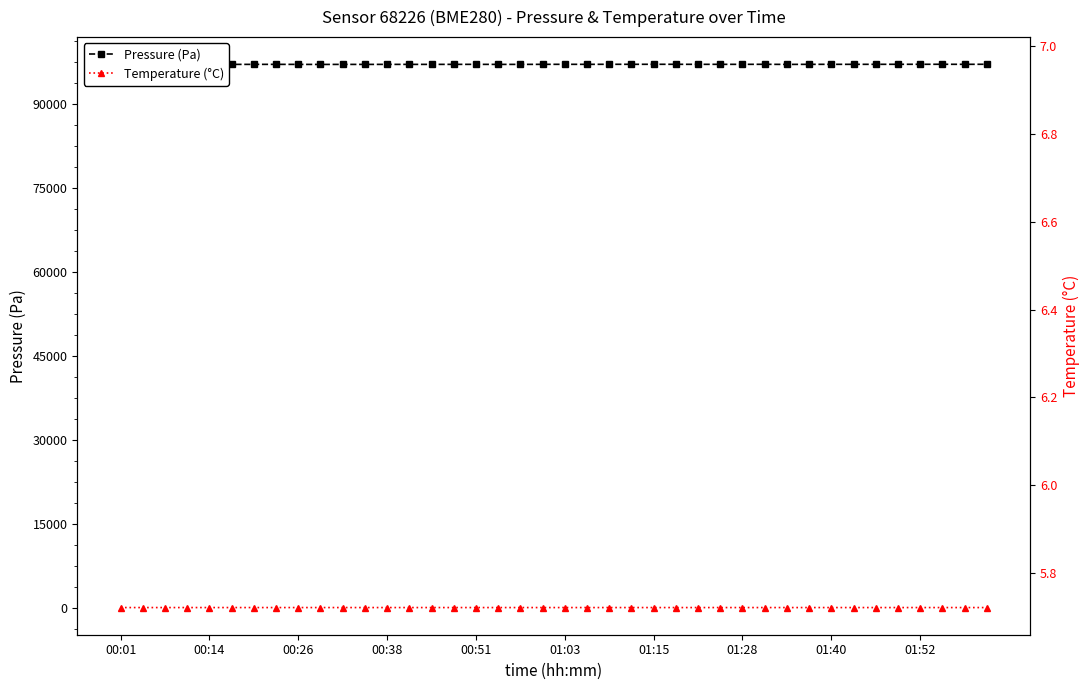

What is the difference between the maximum and minimum values in the Pressure (Pa) series?

29.4